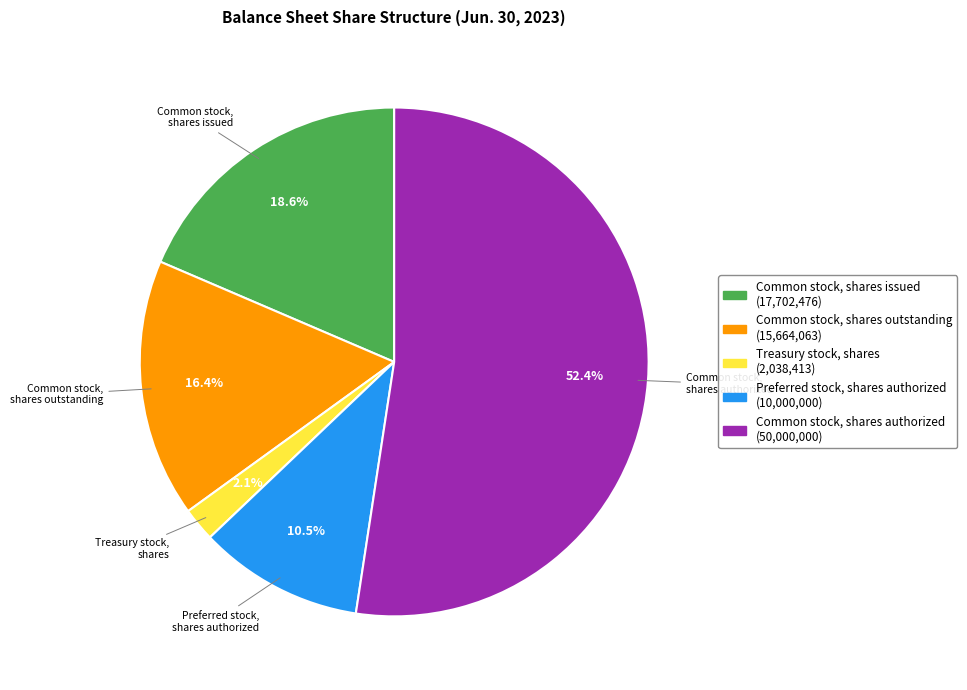

Which slice is the largest?

Common stock, shares authorized